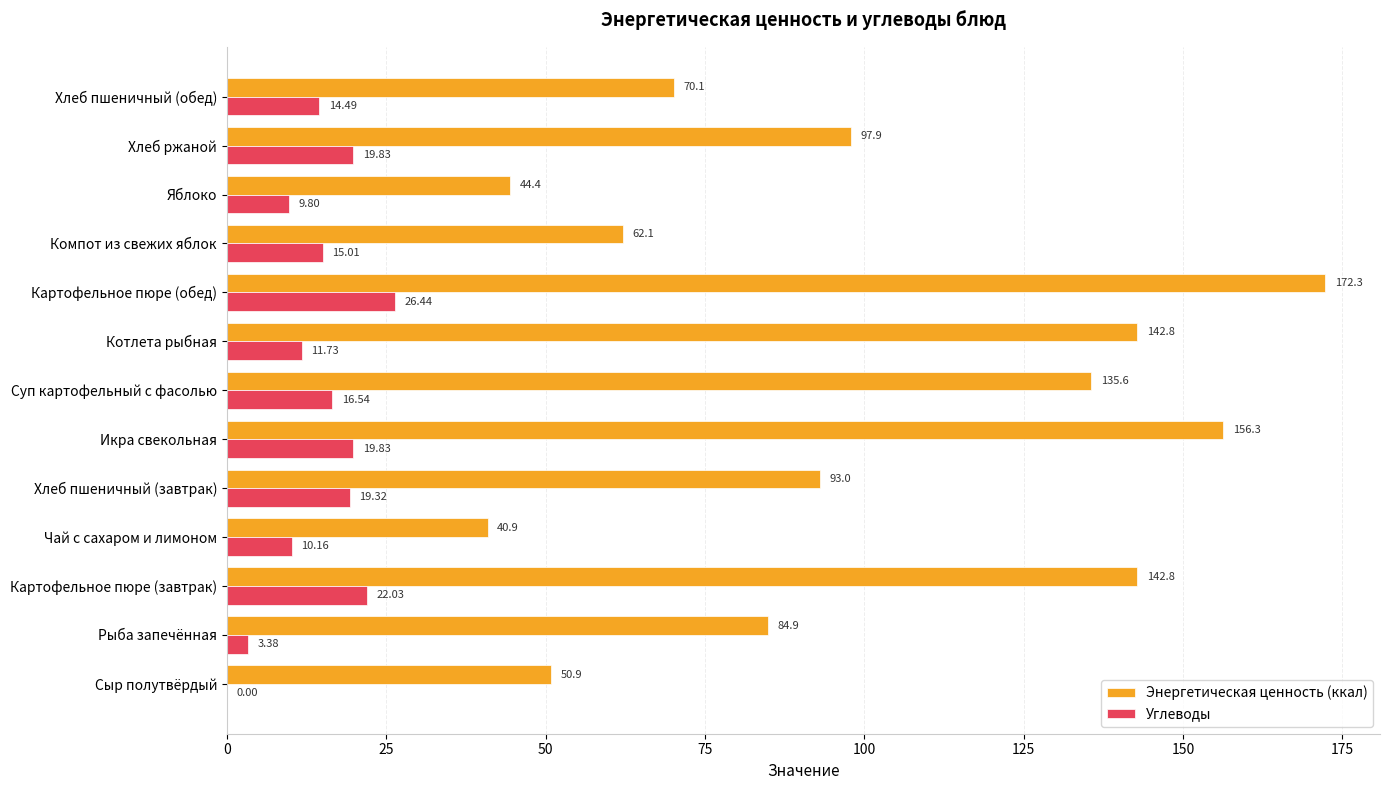

Which category has the highest value across all series?

Картофельное пюре (обед)